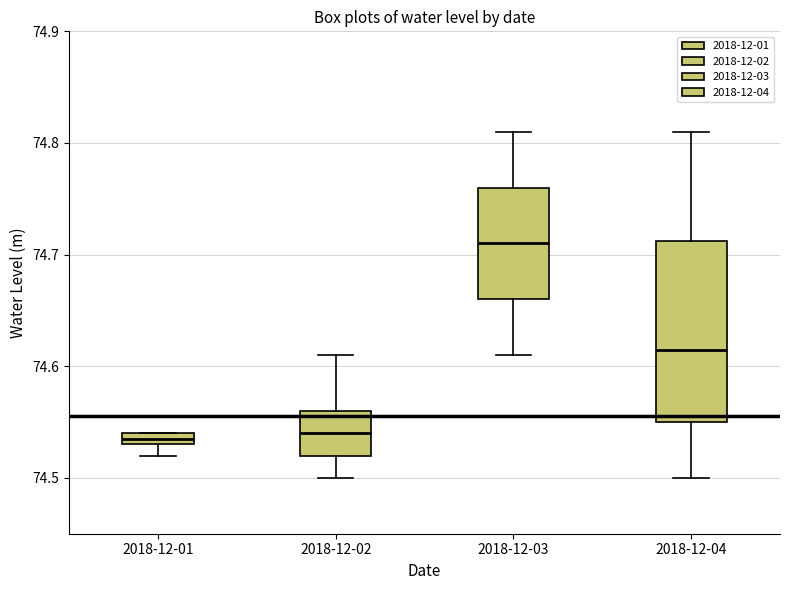

Where is the lower edge of the box for 2018-12-02 on the y-axis? The values are not printed on the chart, so give them approximately, as read against the axis.

74.52